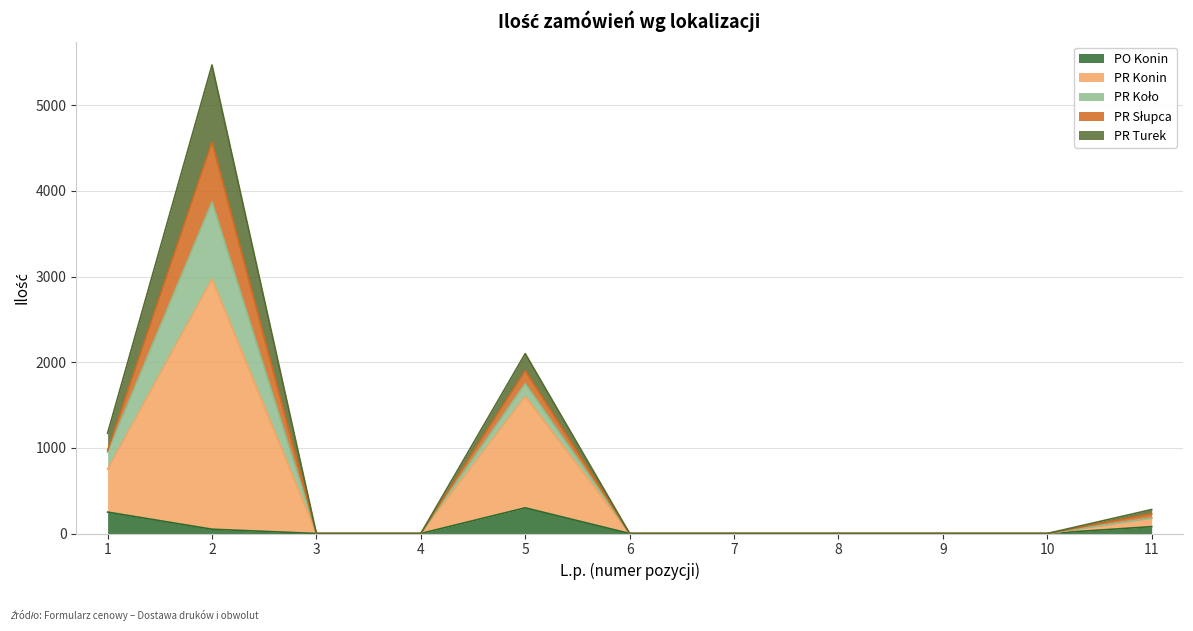

What is the highest value of the PO Konin series?

300